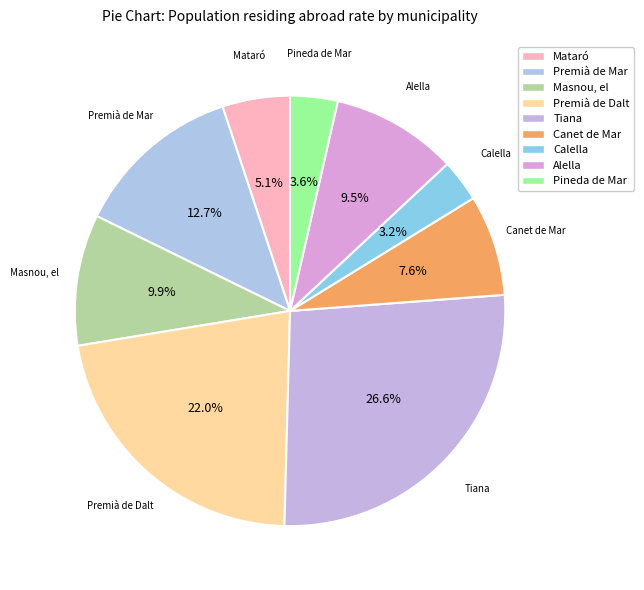

How many slices are in this pie chart?

9